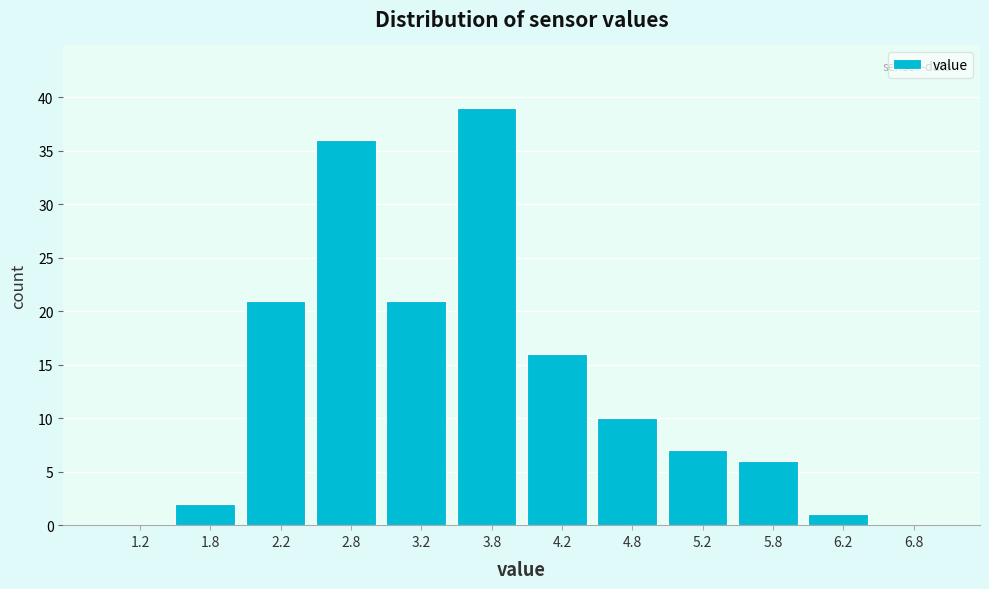

Reading left to right, transcribe this chart: for each bar, give the range it covers on the x-axis and its height. The values are not printed on the chart, so give them approximately, as read against the axis.

1.0 to 1.5: 0
1.5 to 2.0: 2
2.0 to 2.5: 21
2.5 to 3.0: 36
3.0 to 3.5: 21
3.5 to 4.0: 39
4.0 to 4.5: 16
4.5 to 5.0: 10
5.0 to 5.5: 7
5.5 to 6.0: 6
6.0 to 6.5: 1
6.5 to 7.0: 0